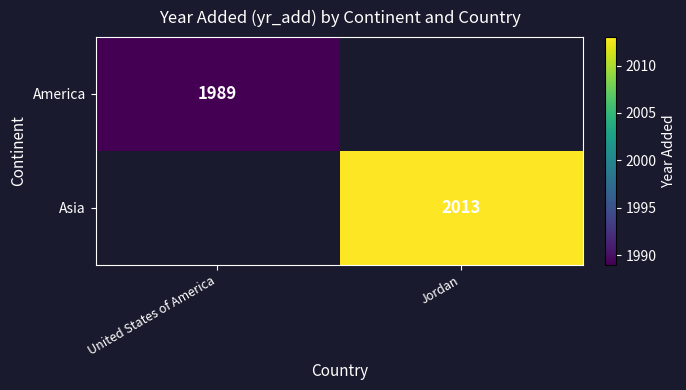

The Asia series shows 2013 at Jordan. True or false?

True